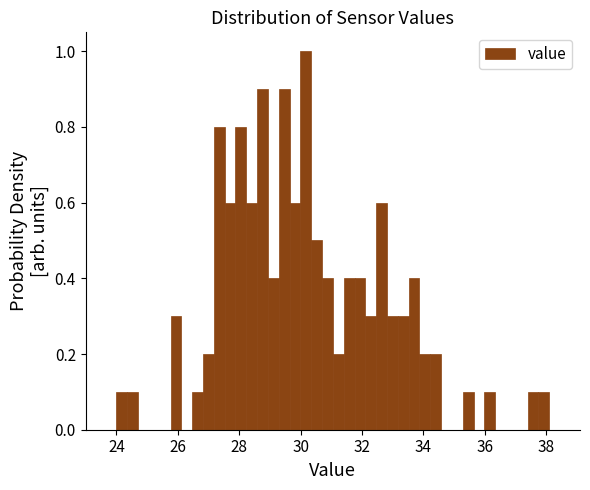

Read against the x-axis, roughly where is the centre of the tallest bar?

30.2